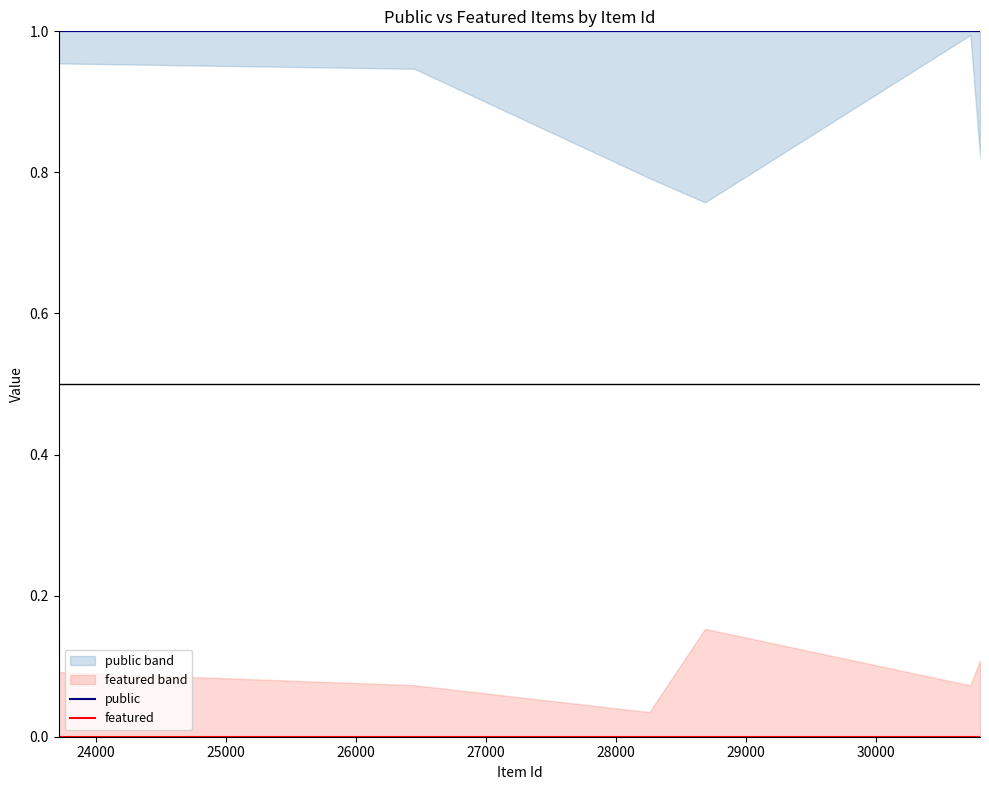

What is the minimum value for public?

1